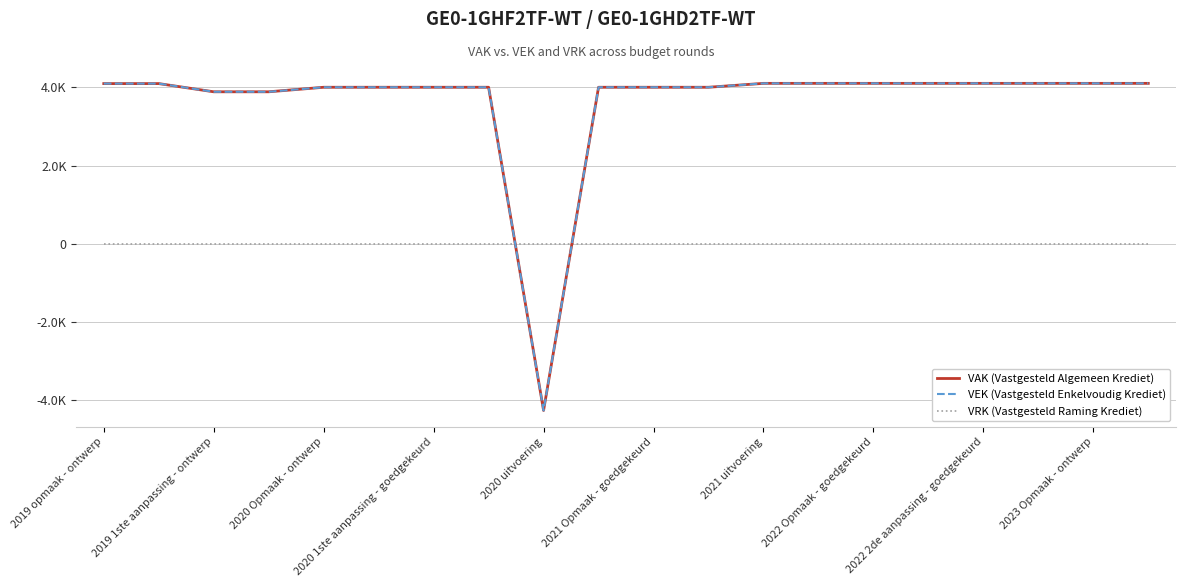

Which series has the widest spread of values?

VAK (Vastgesteld Algemeen Krediet)